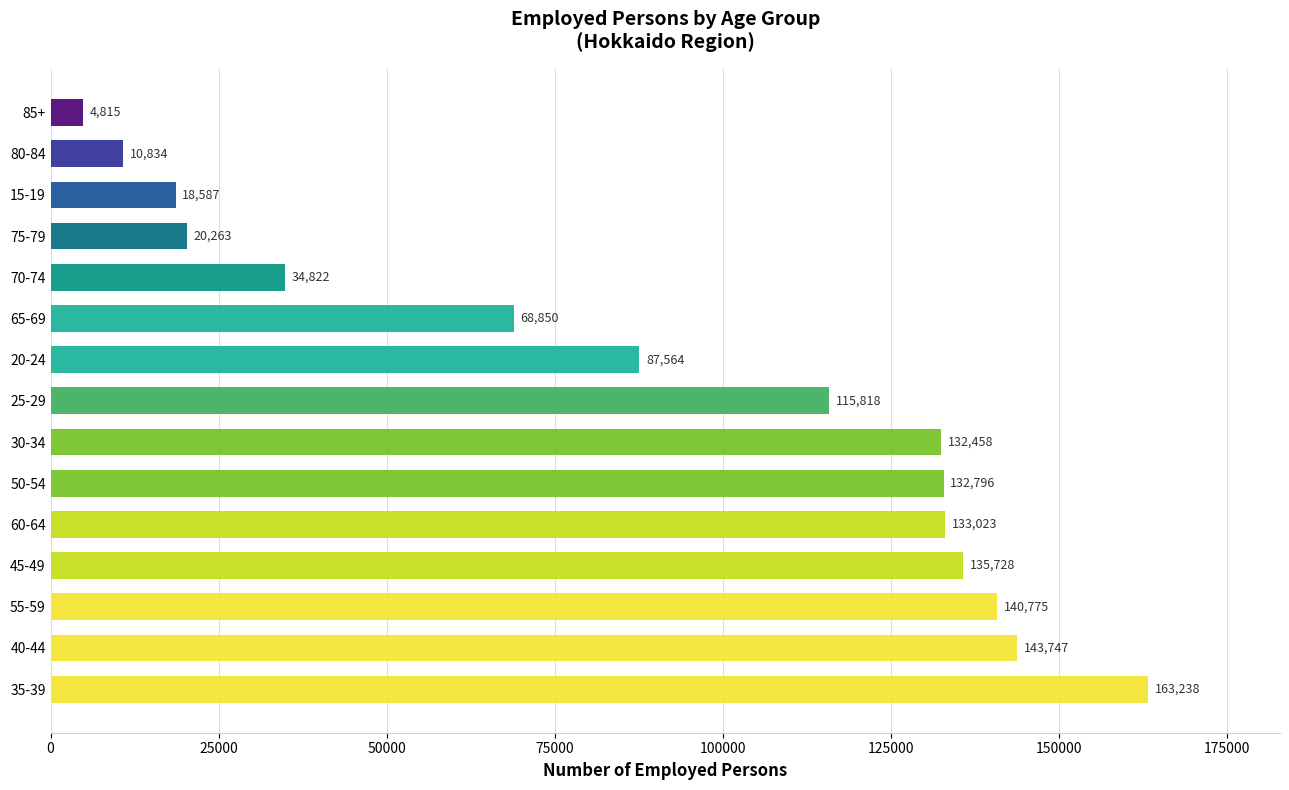

Reading top to bottom, transcribe all the data shown in this chart.

85+=4815	80-84=10834	15-19=18587	75-79=20263	70-74=34822	65-69=68850	20-24=87564	25-29=115818	30-34=132458	50-54=132796	60-64=133023	45-49=135728	55-59=140775	40-44=143747	35-39=163238